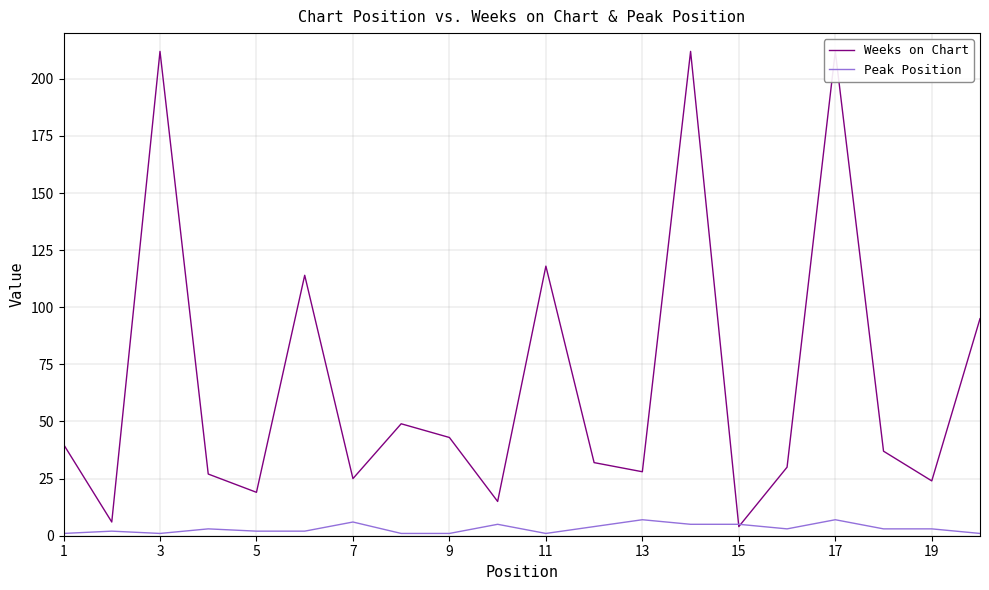

The value of Peak Position at 15 is 5. True or false?

True